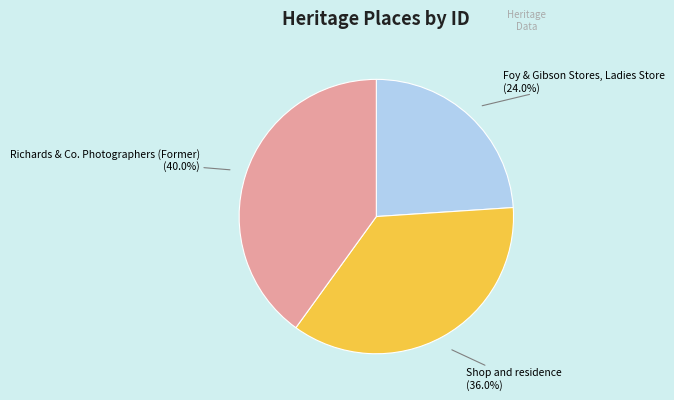

Does any single category account for the majority?

No